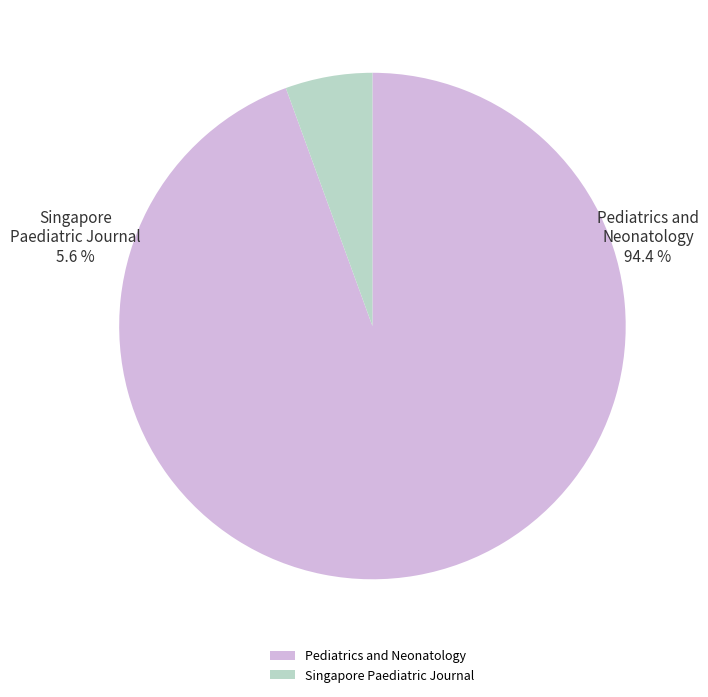

True or false: Pediatrics and Neonatology accounts for 99% of the total.

False